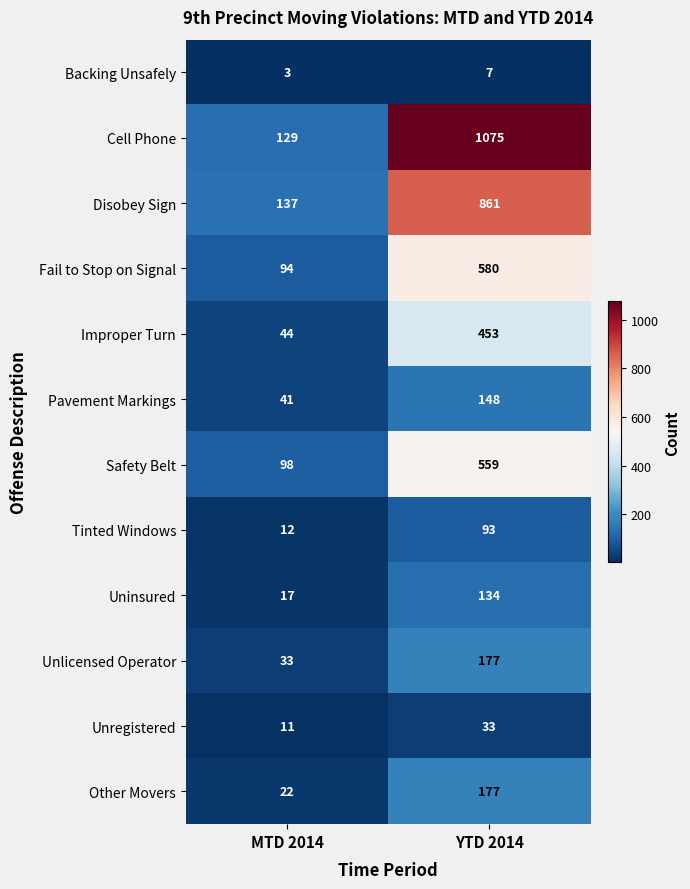

Read the Unlicensed Operator value at YTD 2014, to the nearest 50.

200